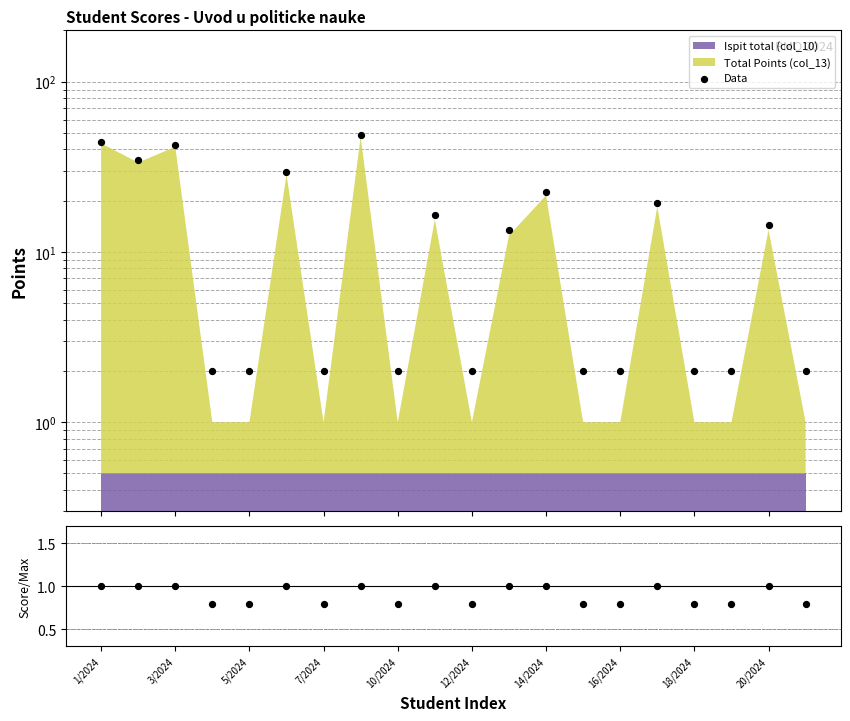

What is the total value across all series at 12/2024?

2.8